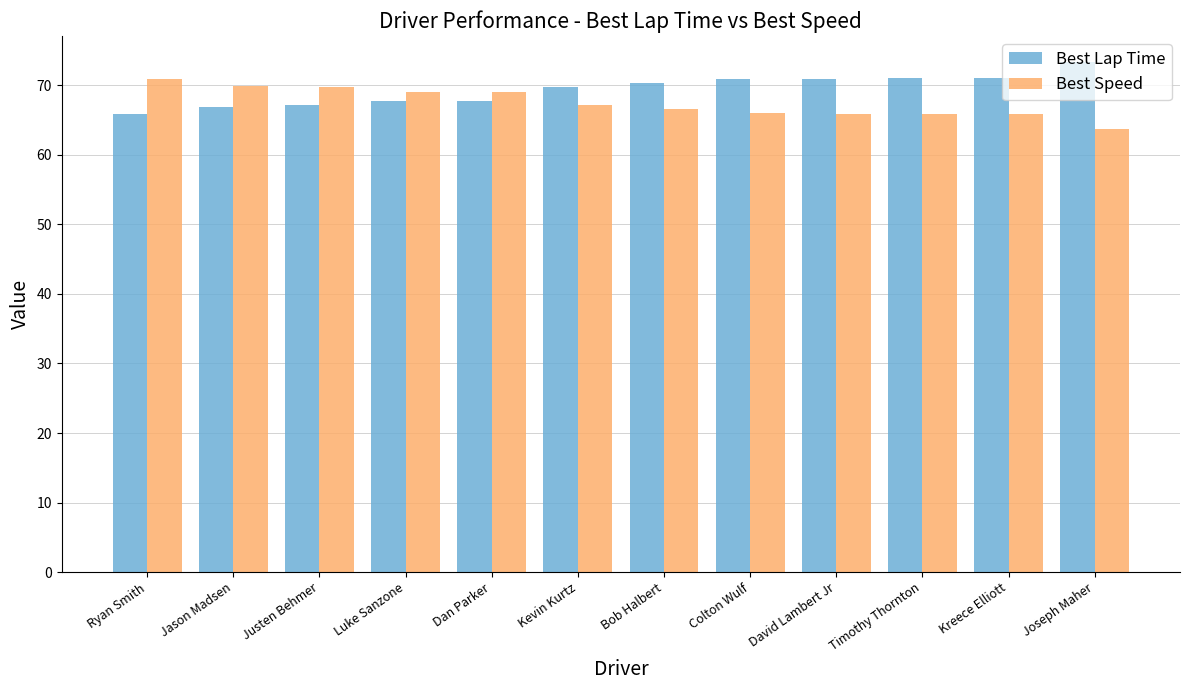

How many bars are there in total?

24